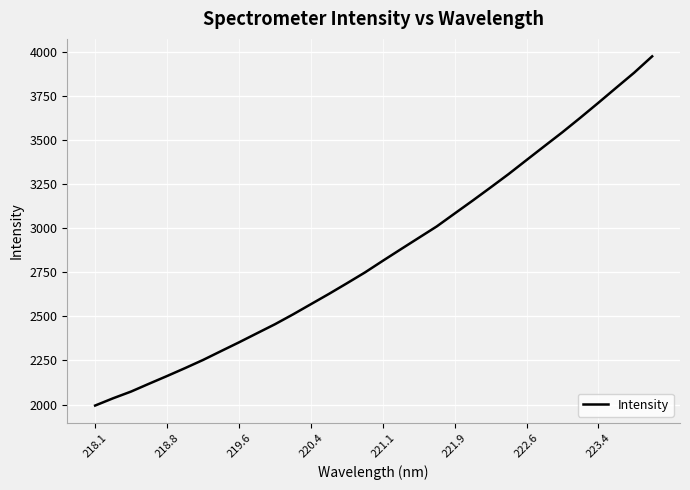

What is the difference between the maximum and minimum values?

1981.5